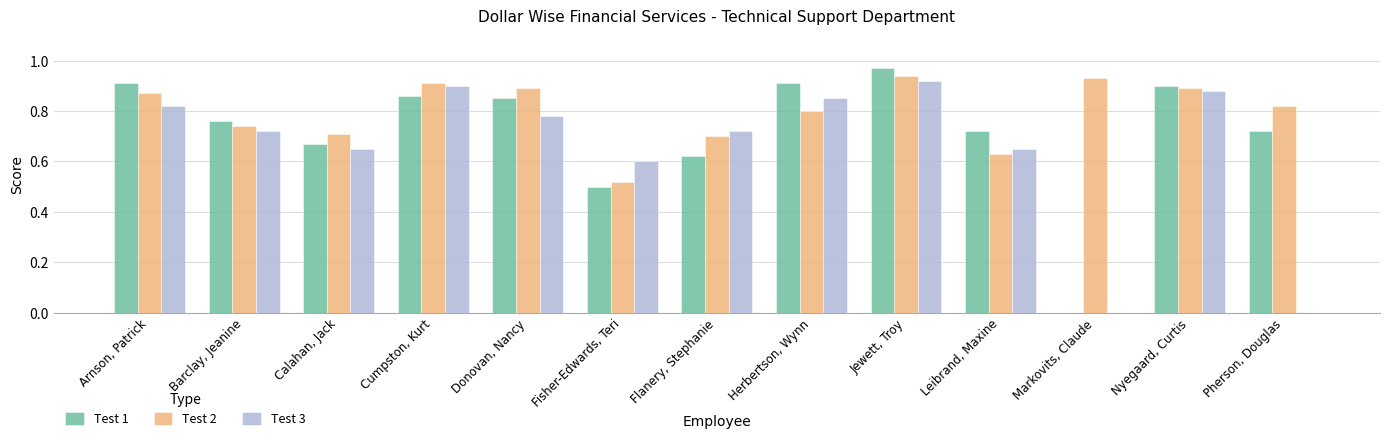

True or false: Test 2 has a value of 0.9 at Donovan, Nancy.

True